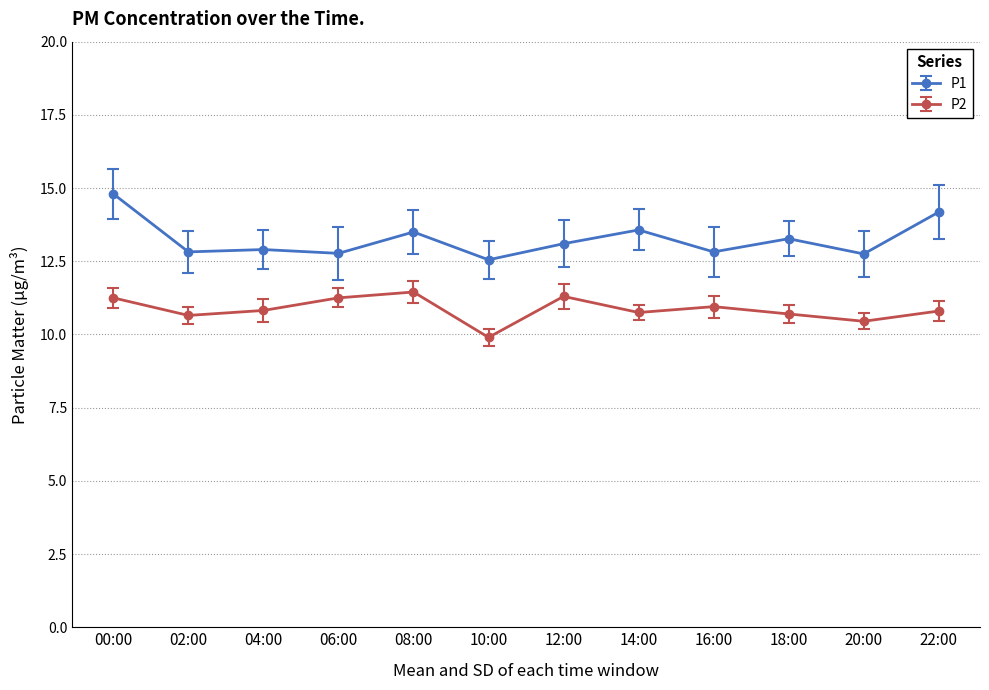

What is the value of the P2 point at the 7th from the left?

11.3